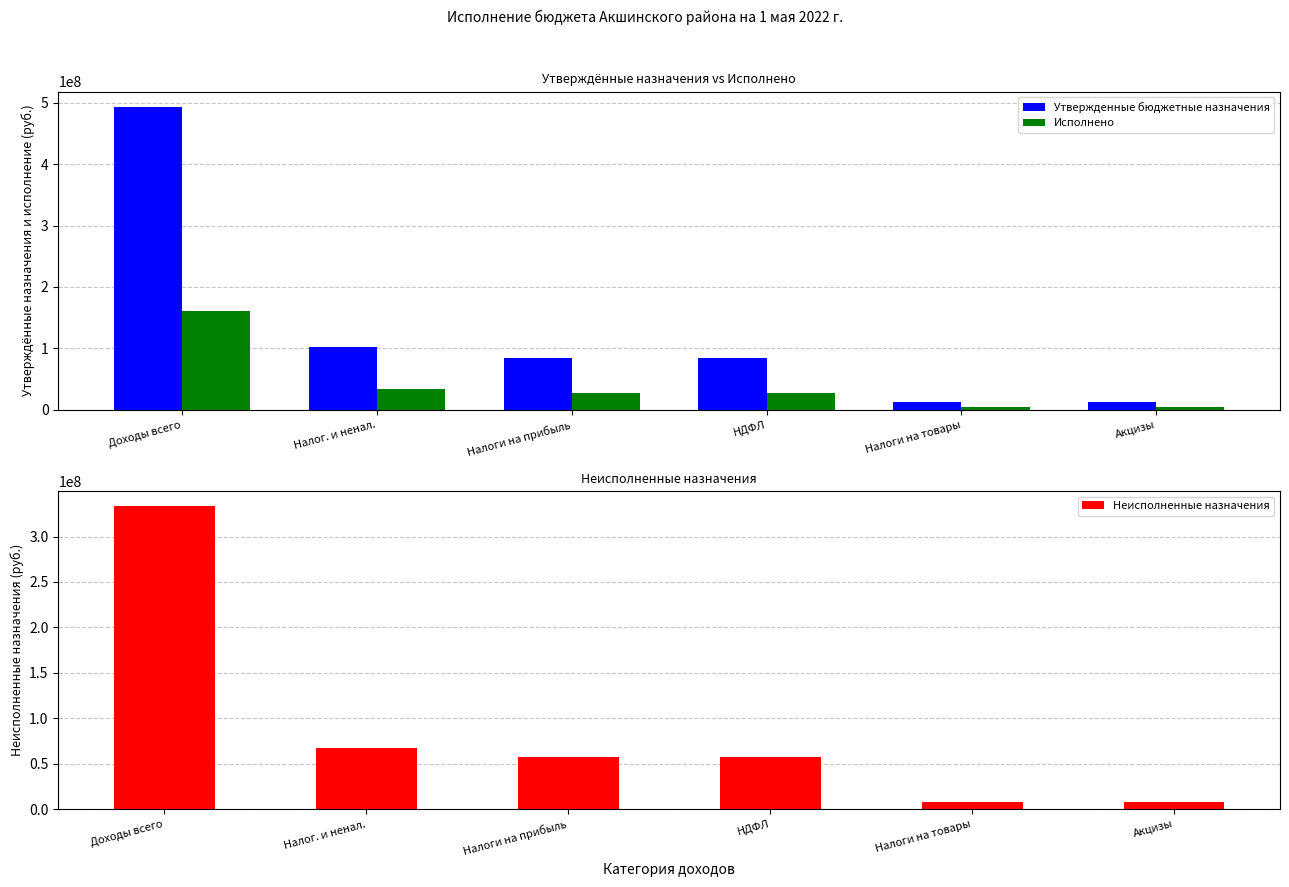

What is the sum of all Неисполненные назначения values?

532269757.6